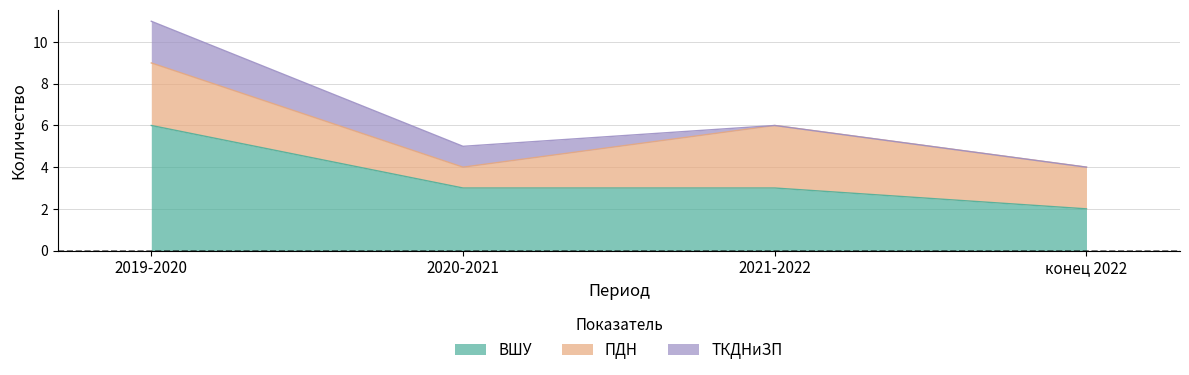

What is the spread (max minus min) of values at 2020-2021?

2